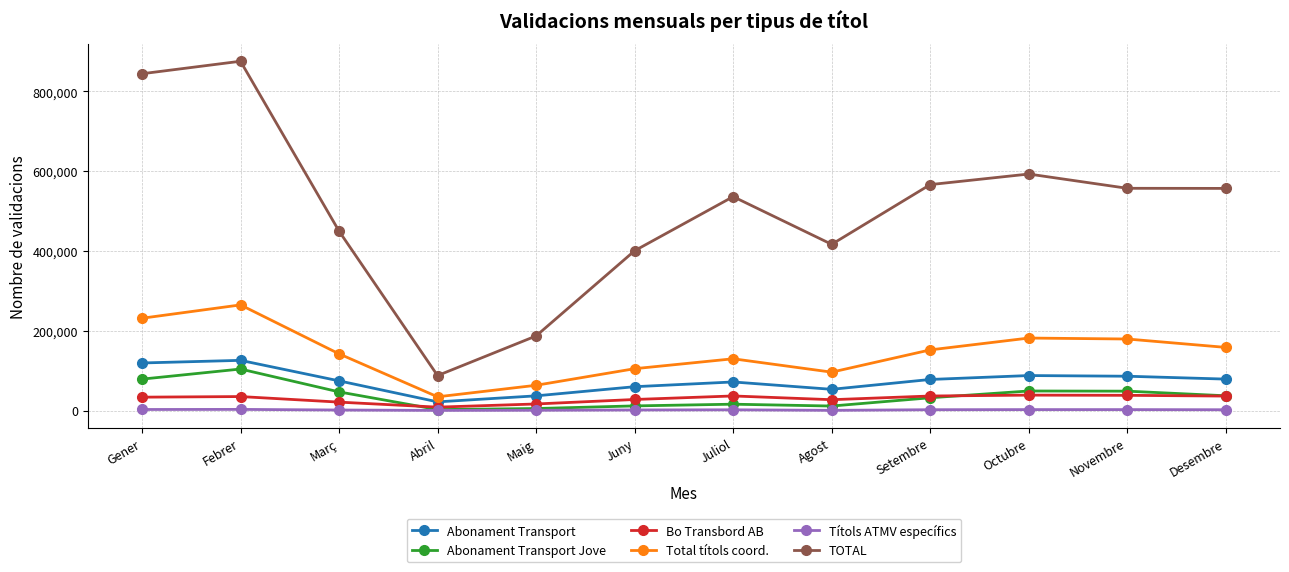

Is the value of Total títols coord. at Juny greater than the value of TOTAL at Desembre?

No